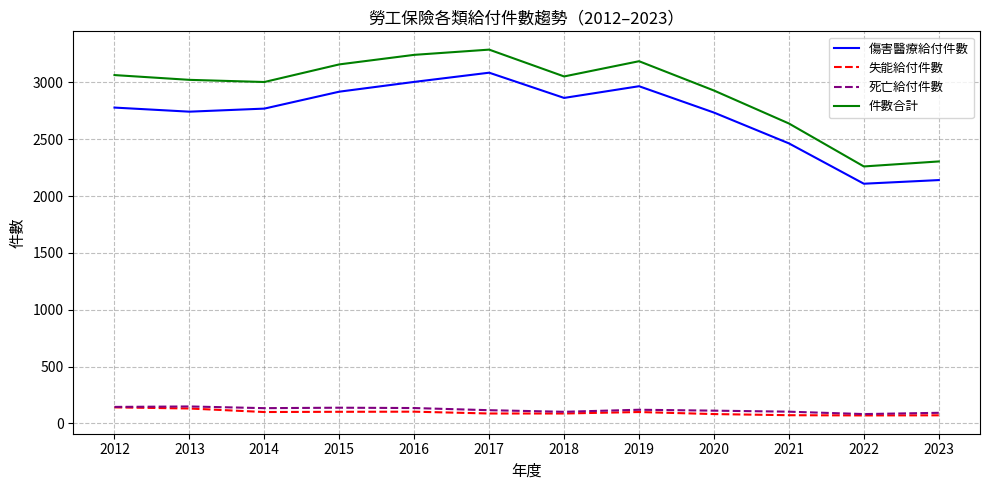

True or false: 傷害醫療給付件數 and 失能給付件數 cross at least once.

False